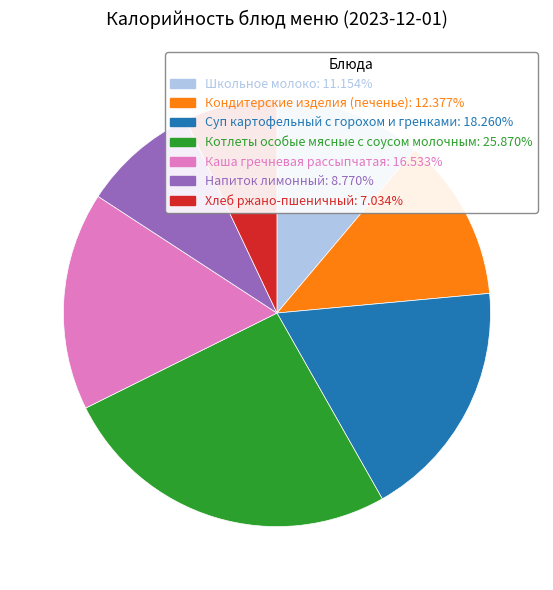

Do Хлеб ржано-пшеничный: 7.034% and Суп картофельный с горохом и гренками: 18.260% together represent more than half of the pie?

No